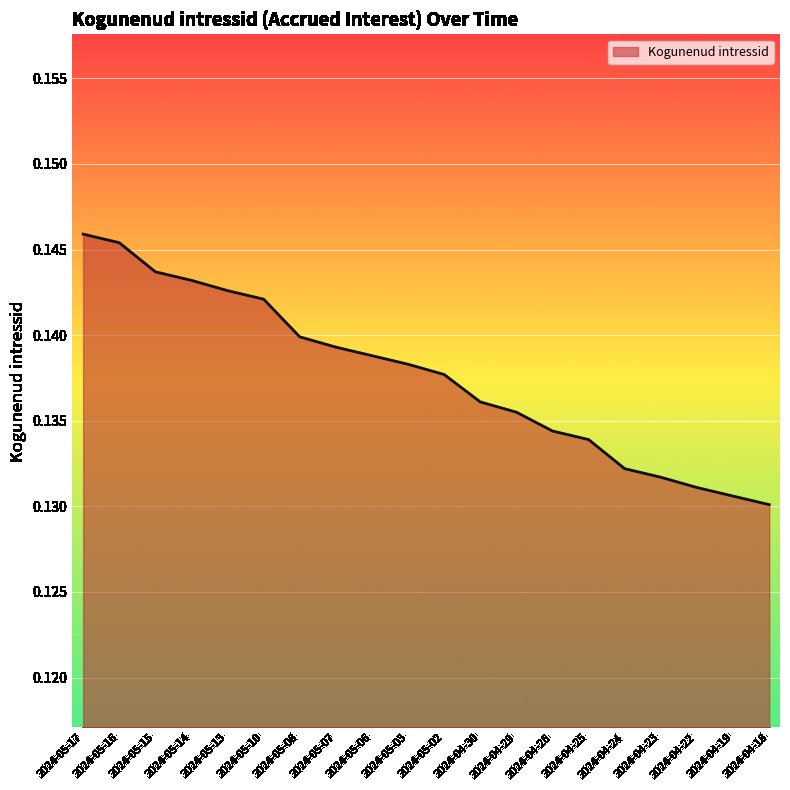

Between 2024-05-16 and 2024-05-13, which is larger?

2024-05-16